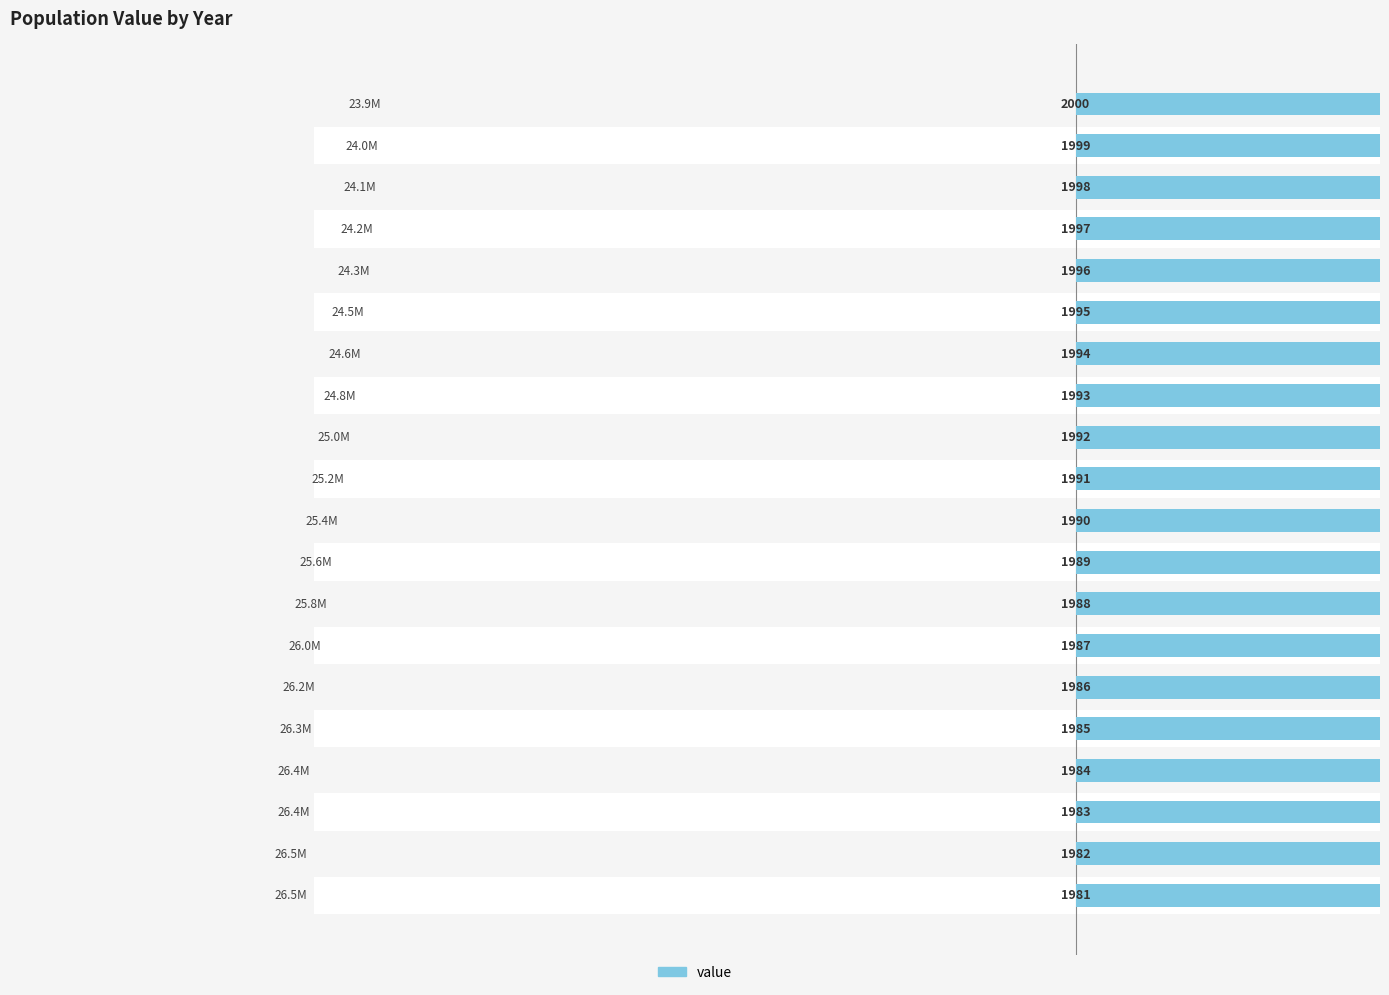

How many values are below 25400000?

10